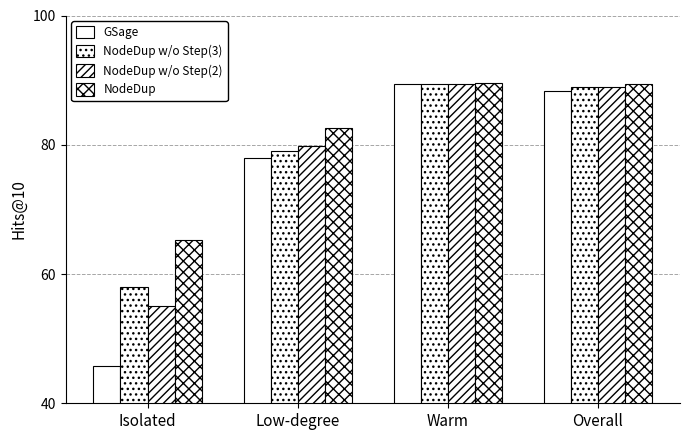

How many series are shown in this chart?

4